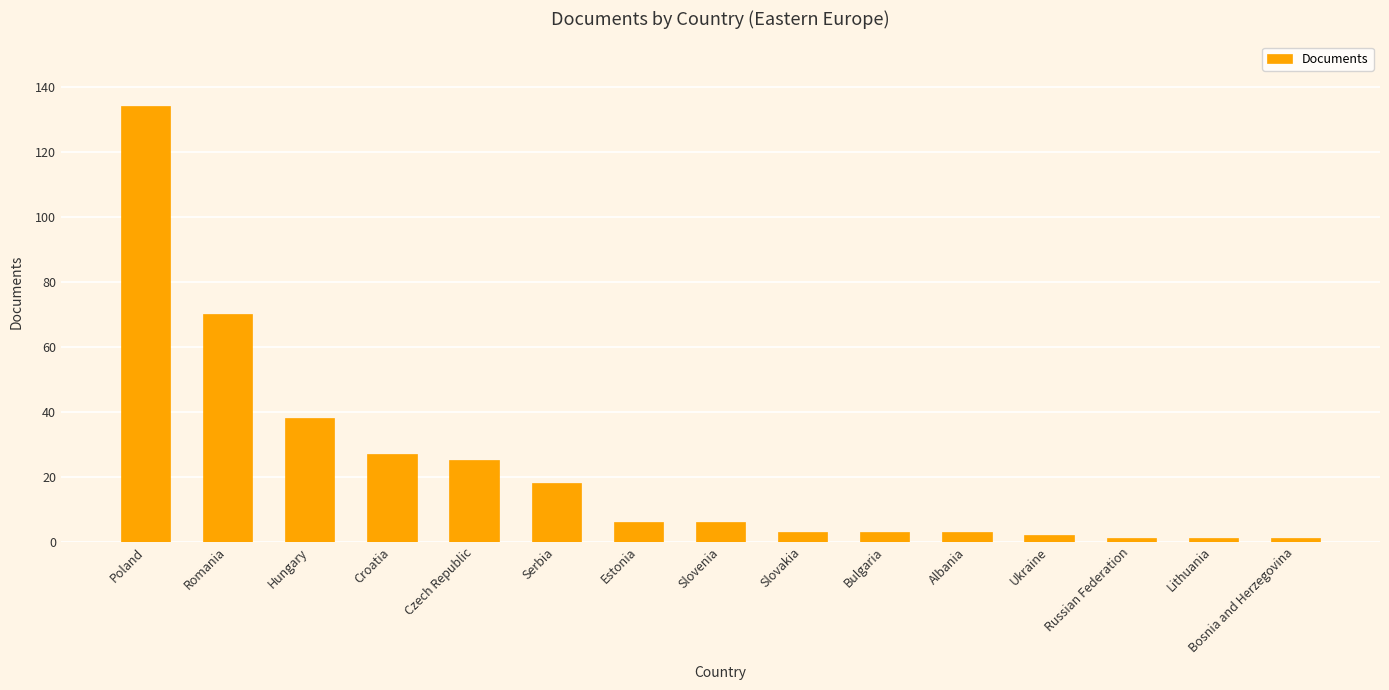

The value at Albania is 3. True or false?

True